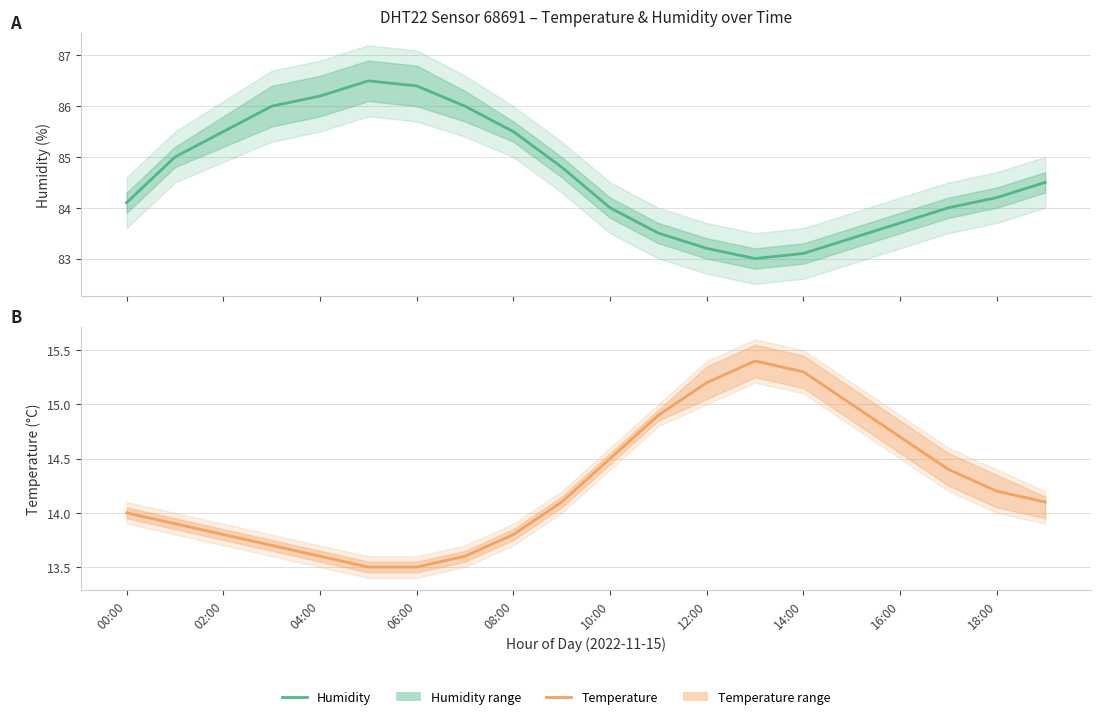

Rank the series by their maximum value, from highest to lowest.

humidity, temperature